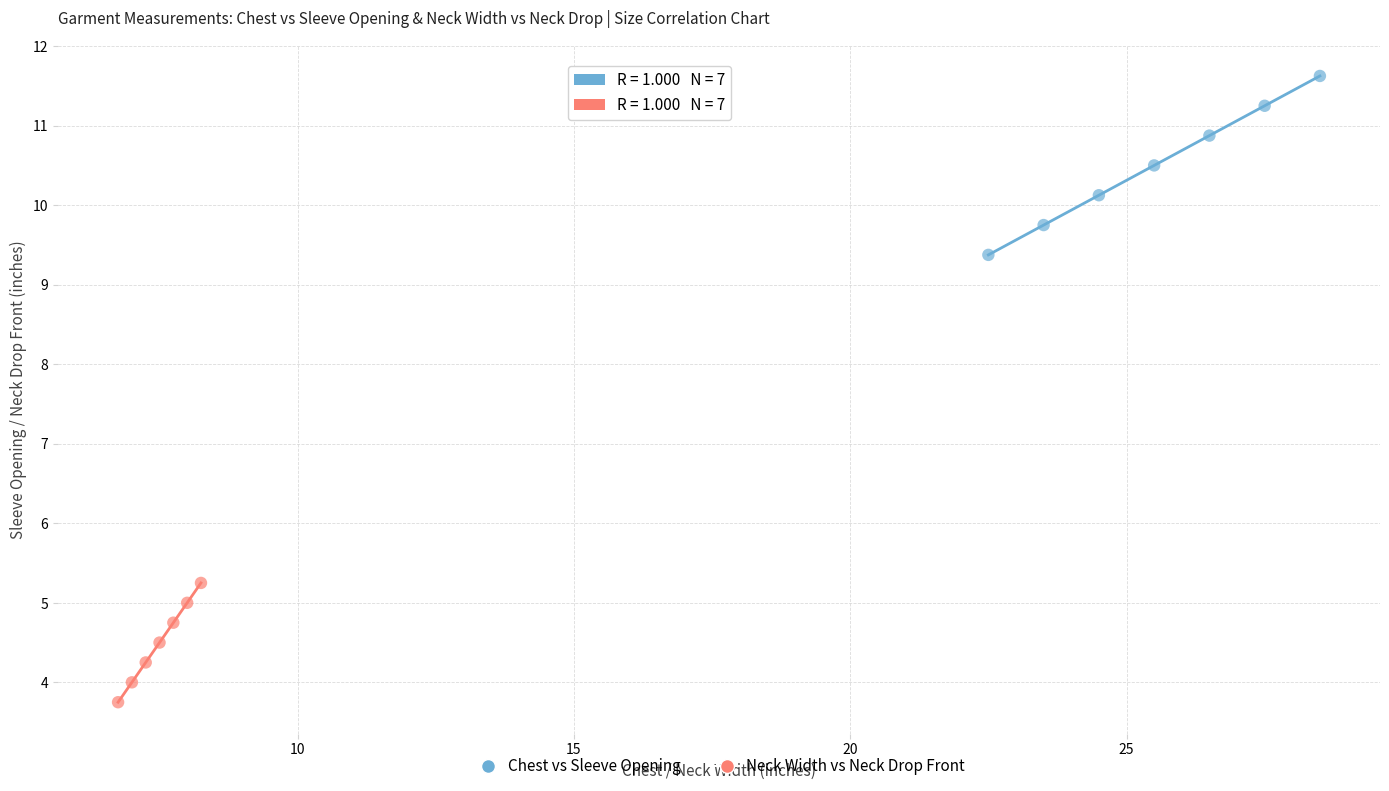

Which series contains the lowest Y value?

Neck Width vs Neck Drop Front